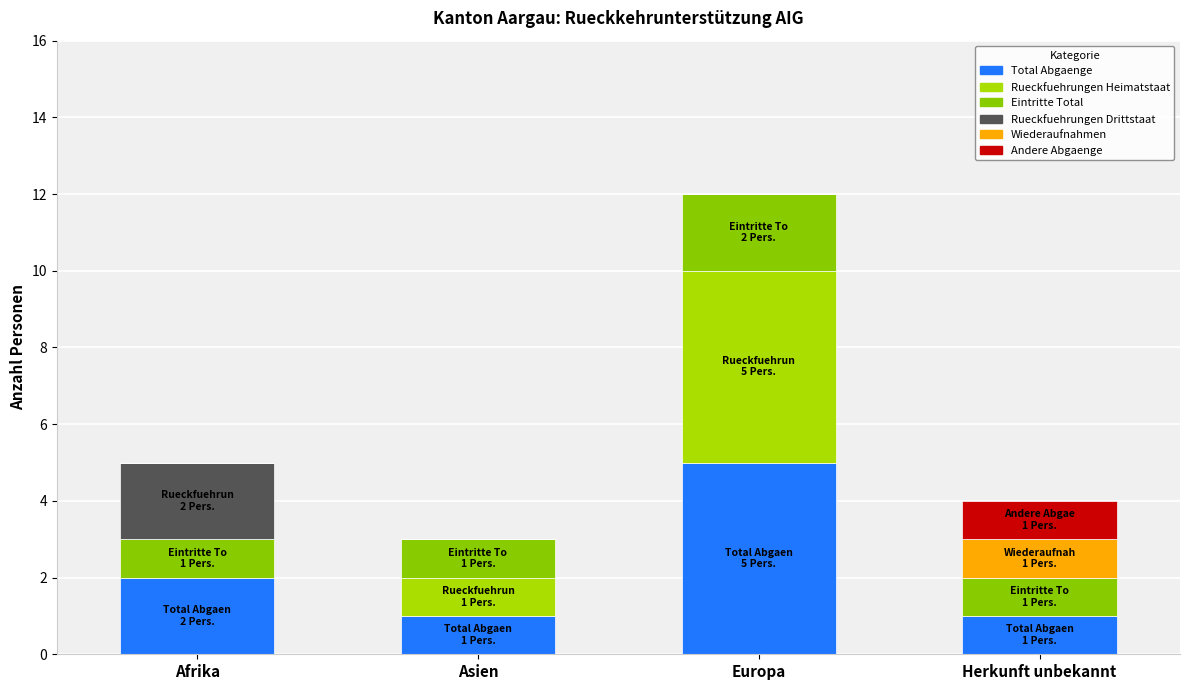

What are all the series names shown in the legend?

Total Abgaenge, Rueckfuehrungen Heimatstaat, Eintritte Total, Rueckfuehrungen Drittstaat, Wiederaufnahmen, Andere Abgaenge